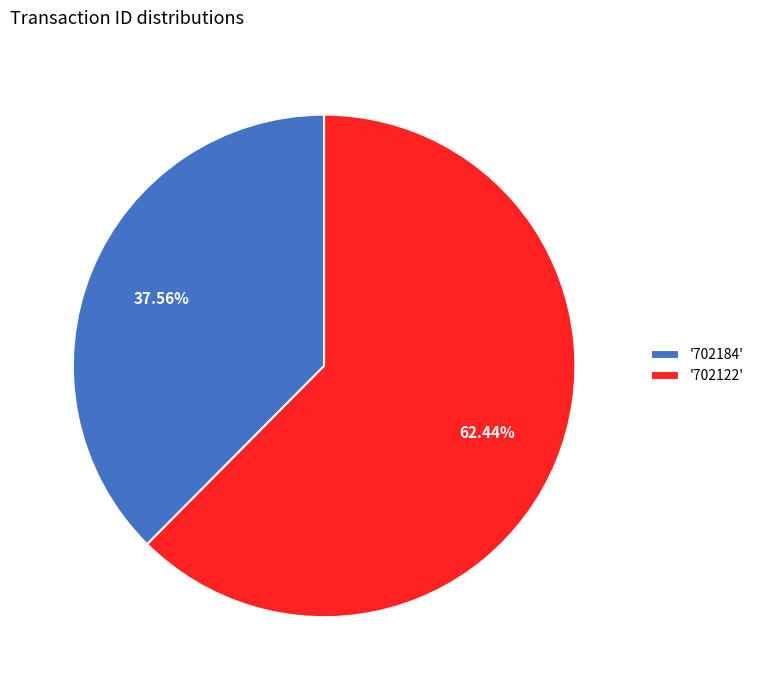

Approximately how many times larger is the value at '702122' compared to '702184'?

1.7